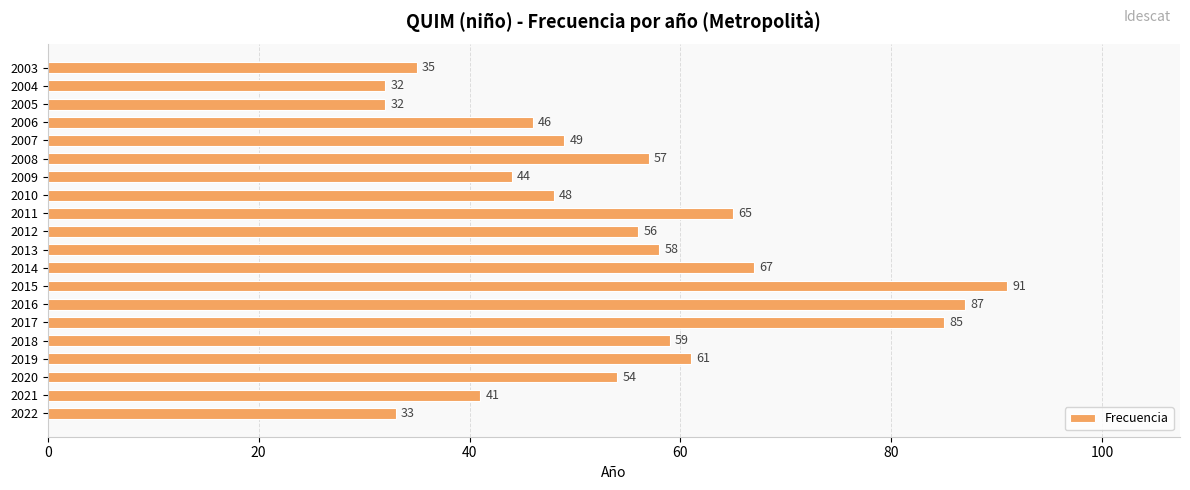

True or false: the data shows 54 at 2020.

True